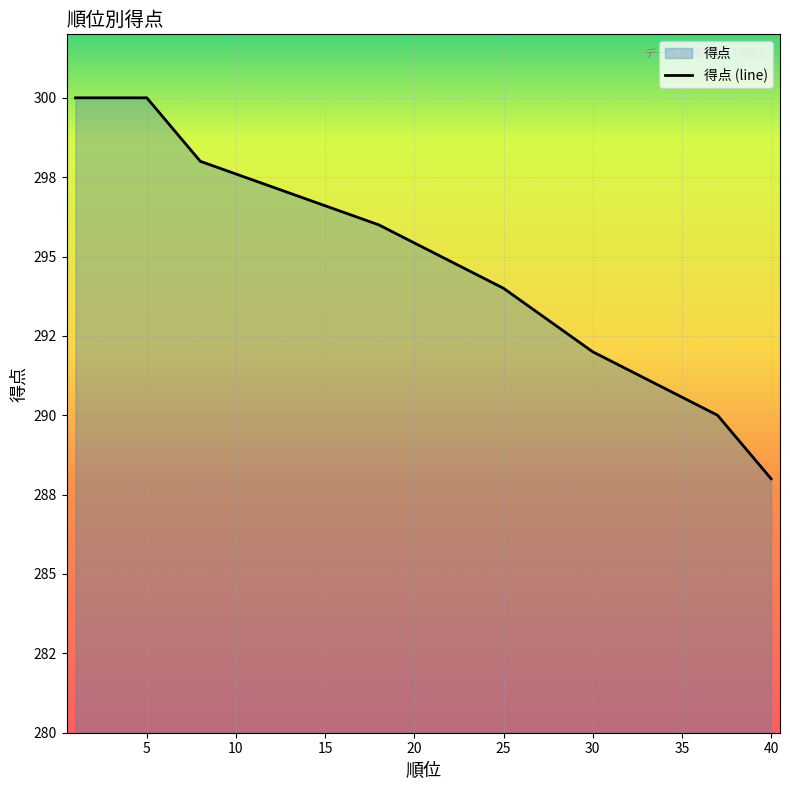

What is the difference between the maximum and minimum values?

12